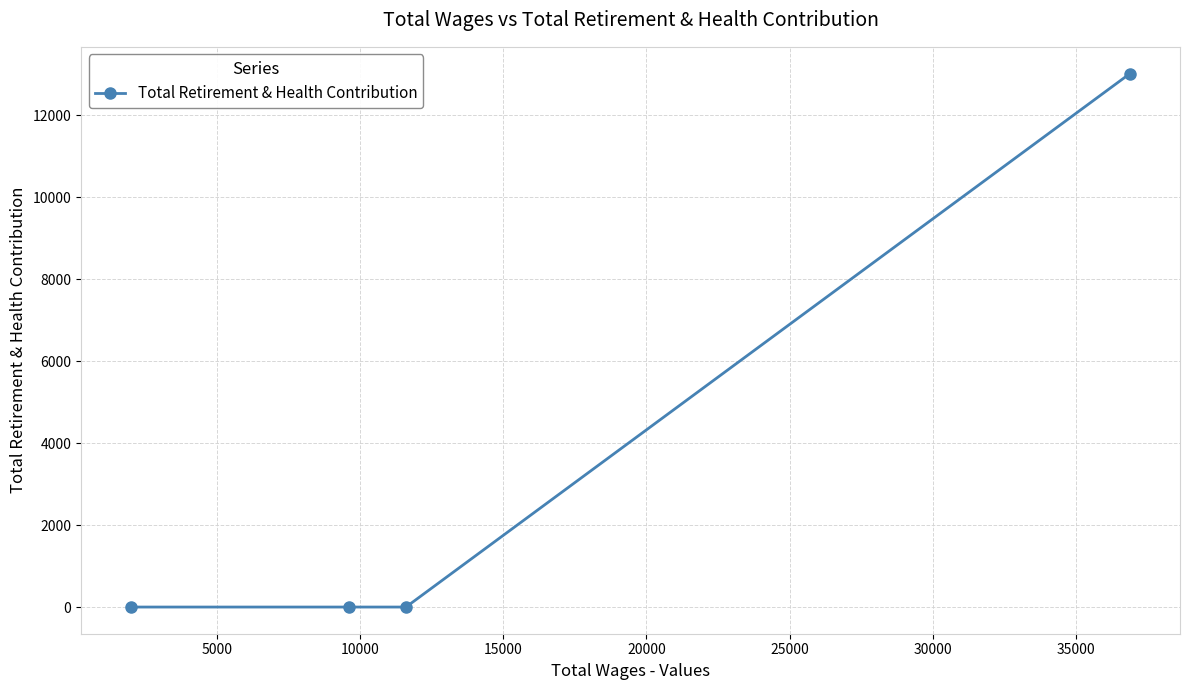

What is the difference between the maximum and minimum values?

13014